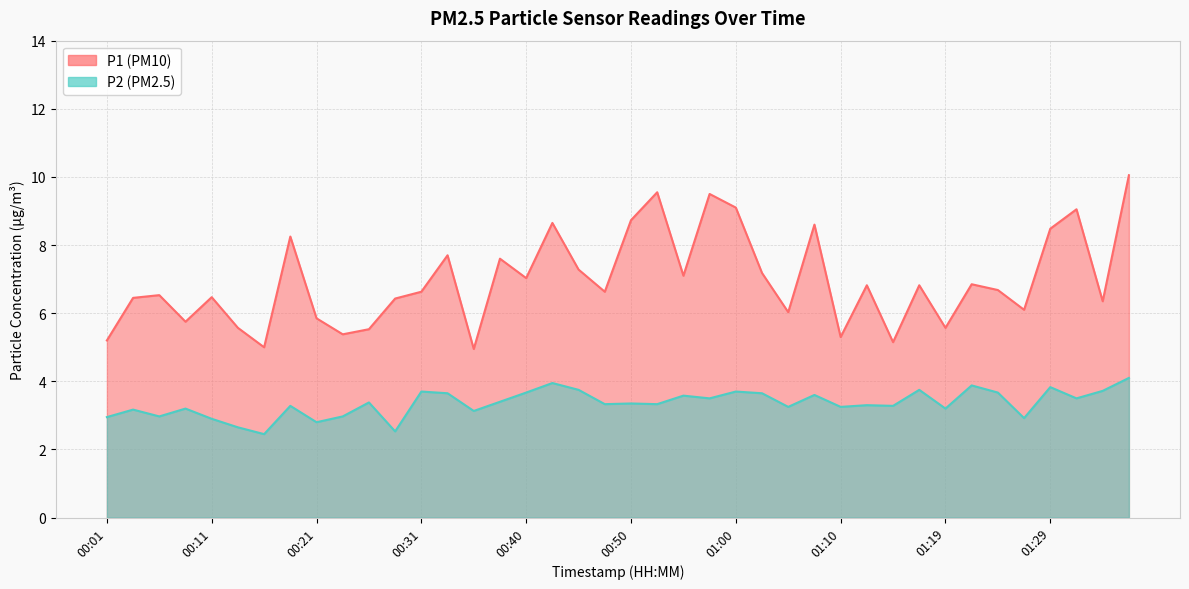

At which category does P1 reach its first local peak?

00:06